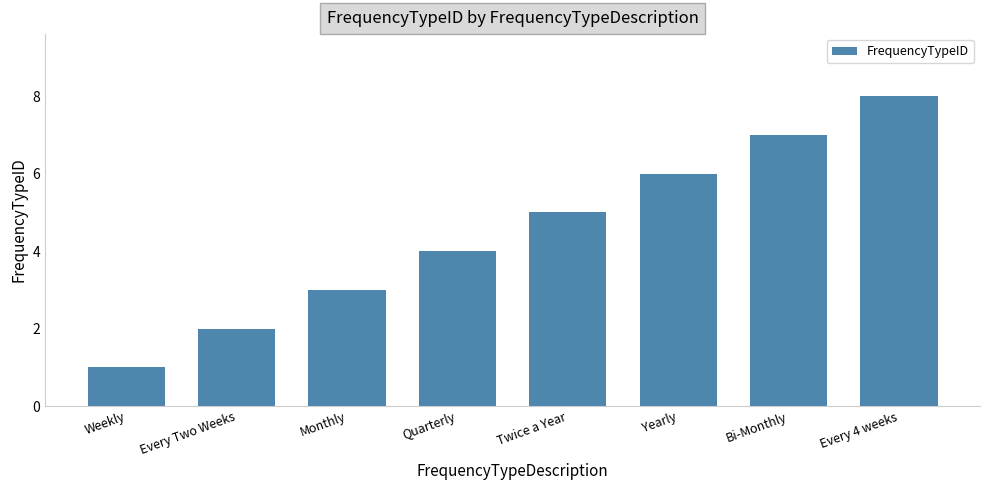

What is the label of the 1st bar from the right?

Every 4 weeks